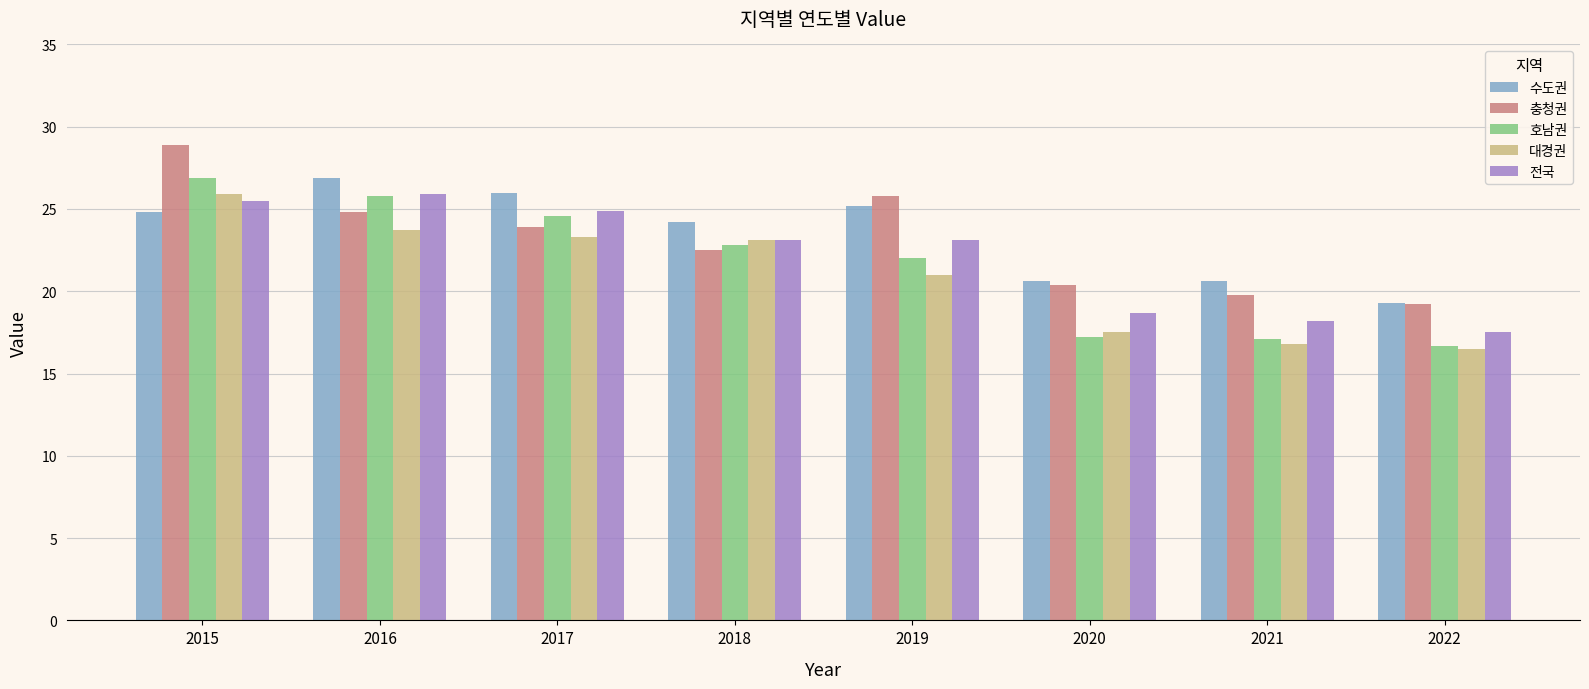

How many data points does each series have?

8